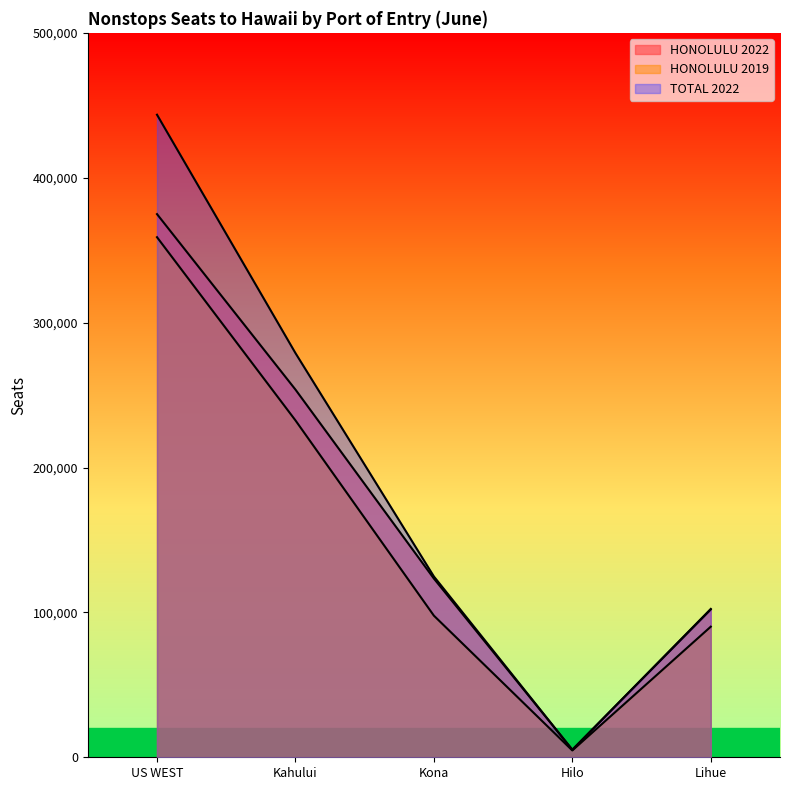

What is the value of the HONOLULU 2022 point at the 1st from the left?

374888